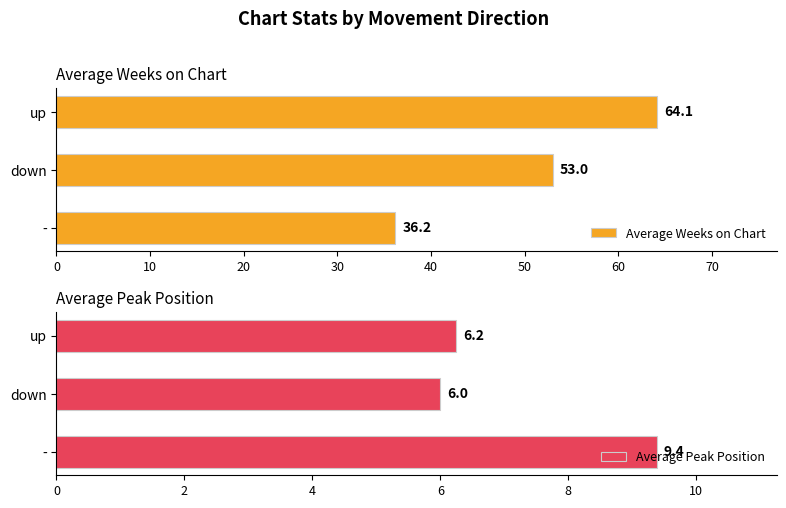

At which label does Average Weeks on Chart reach its peak?

up